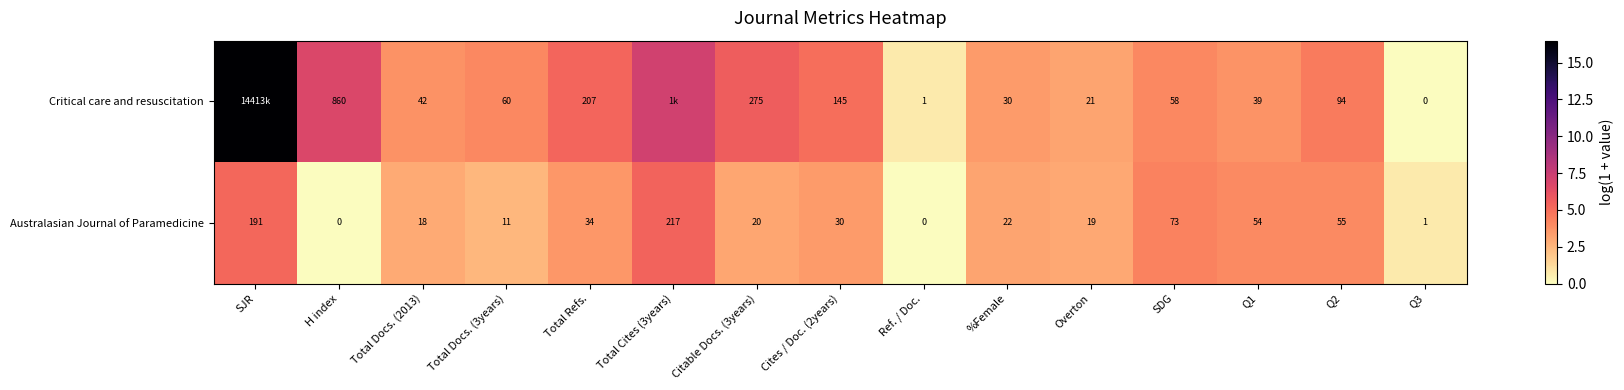

Where does the Australasian Journal of Paramedicine series first go above 22?

SJR